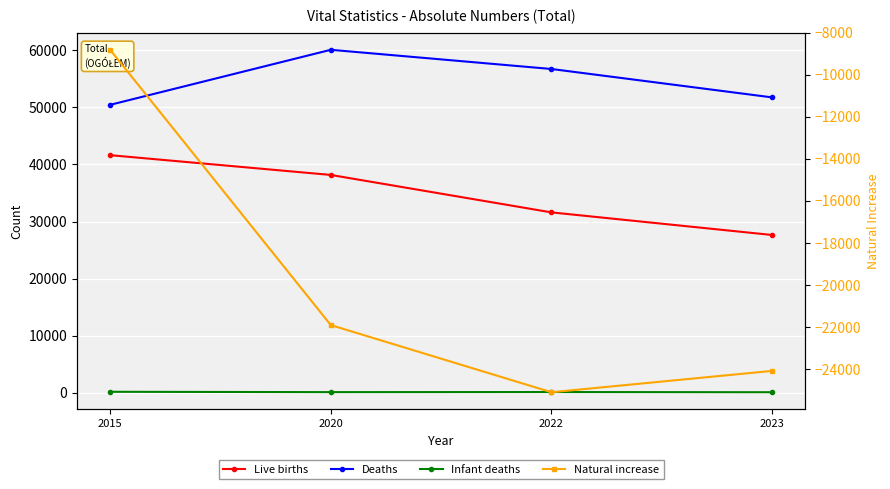

List the labels in order of Live births value, largest first.

2015, 2020, 2022, 2023